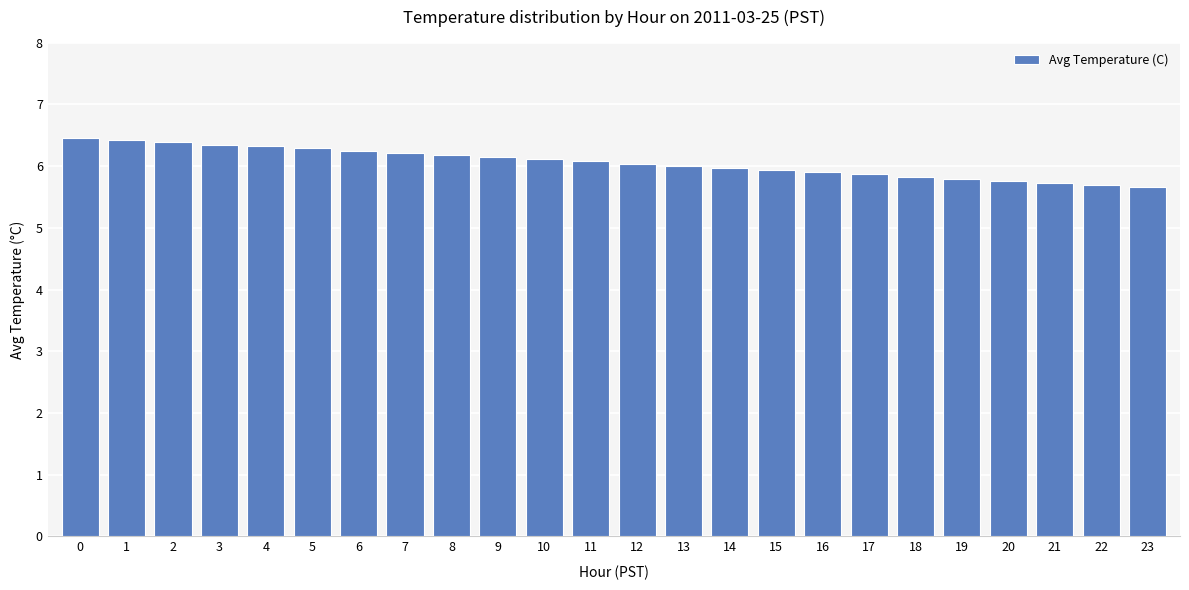

What is the difference between the maximum and minimum values?

0.8